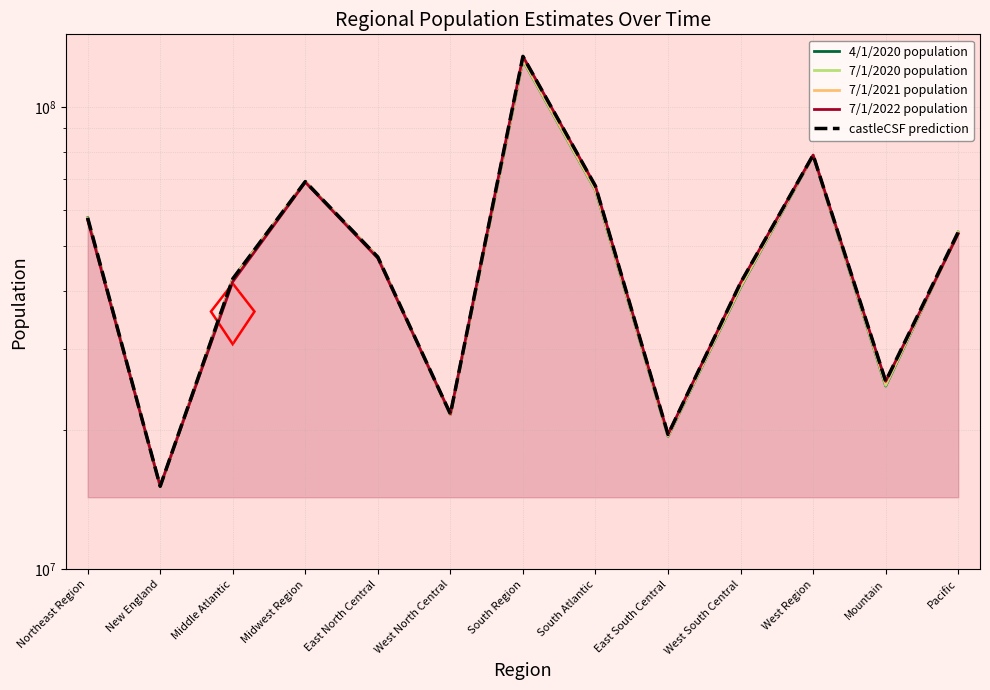

After their last crossing, which series has the higher values: 7/1/2020 population or 7/1/2021 population?

7/1/2020 population